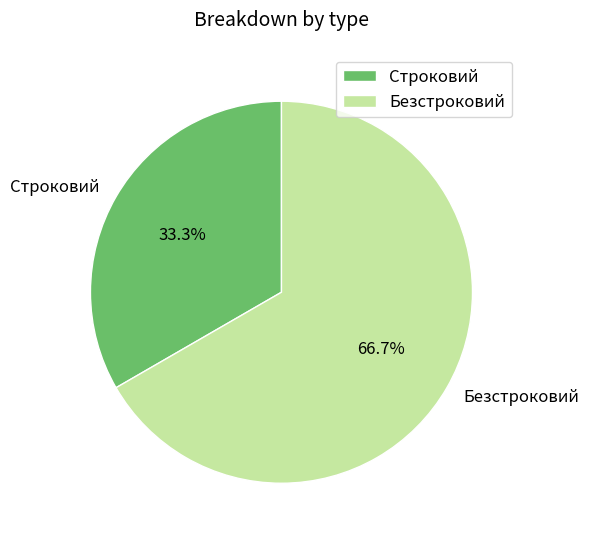

What percentage is NOT represented by Строковий?

66.7%